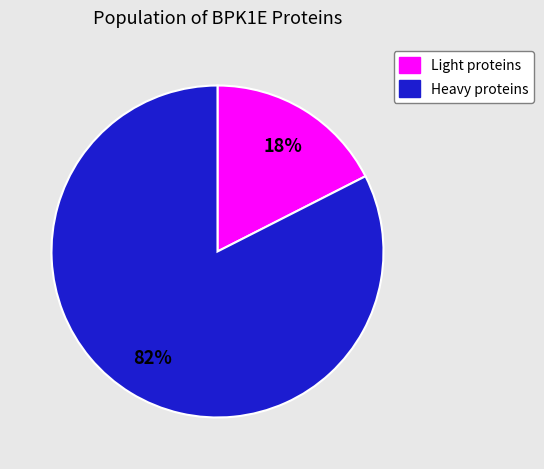

Does any single category account for the majority?

Yes